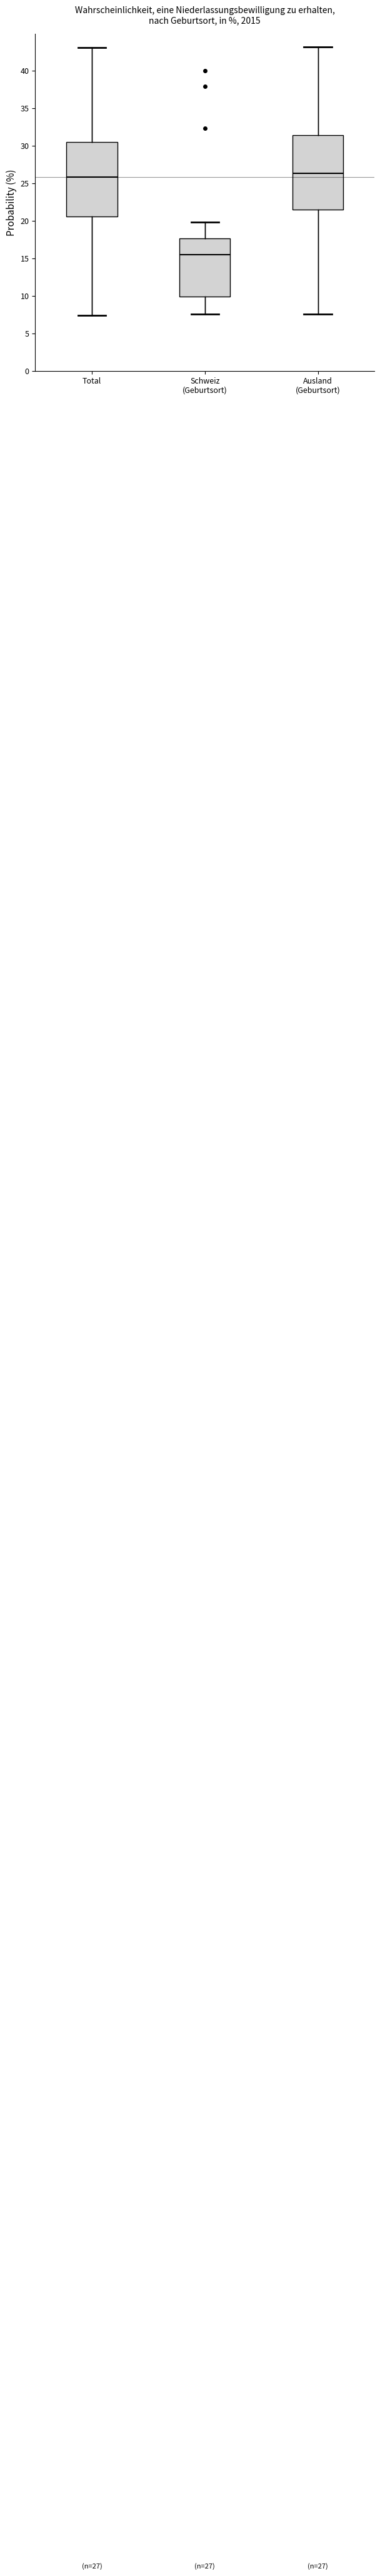

Which box has the lowest median line?

Schweiz (Geburtsort)